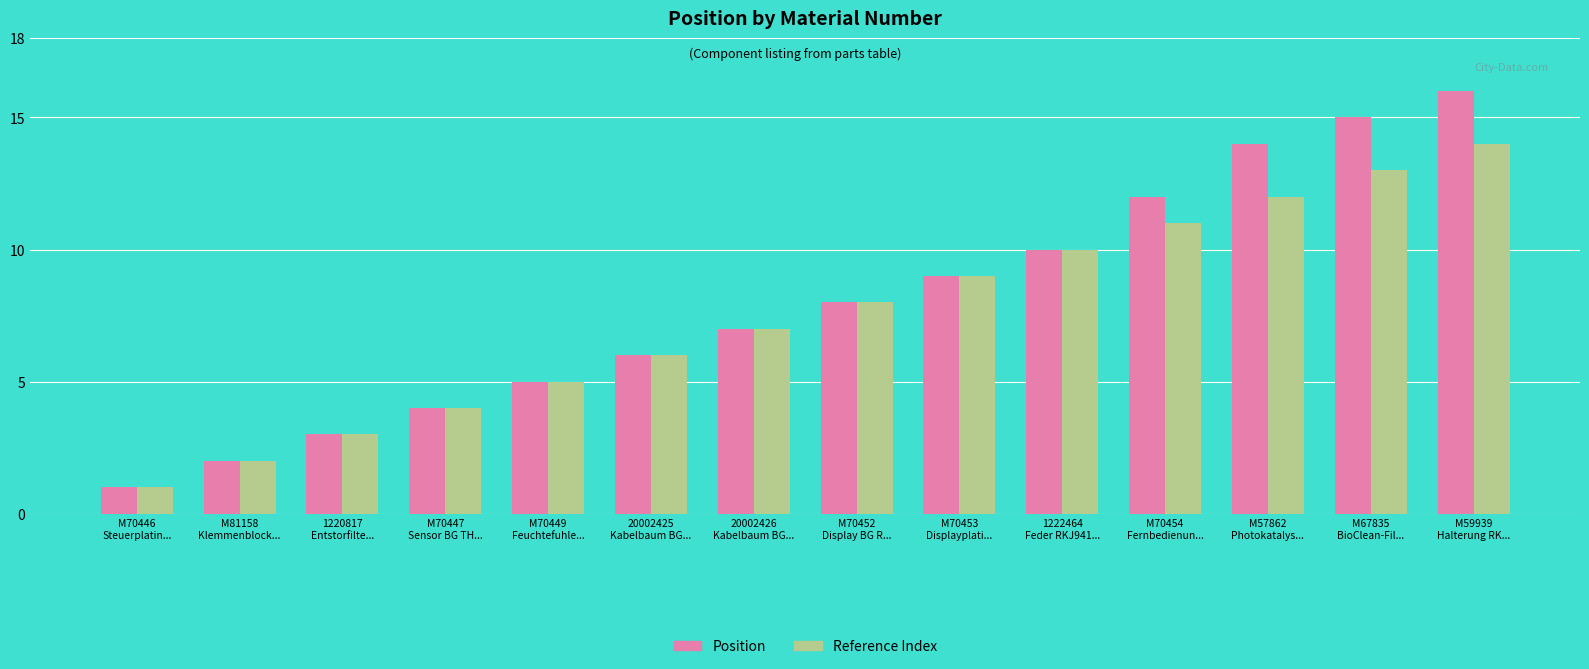

Which category has the highest value in the Reference Index series?

M59939
Halterung RK...